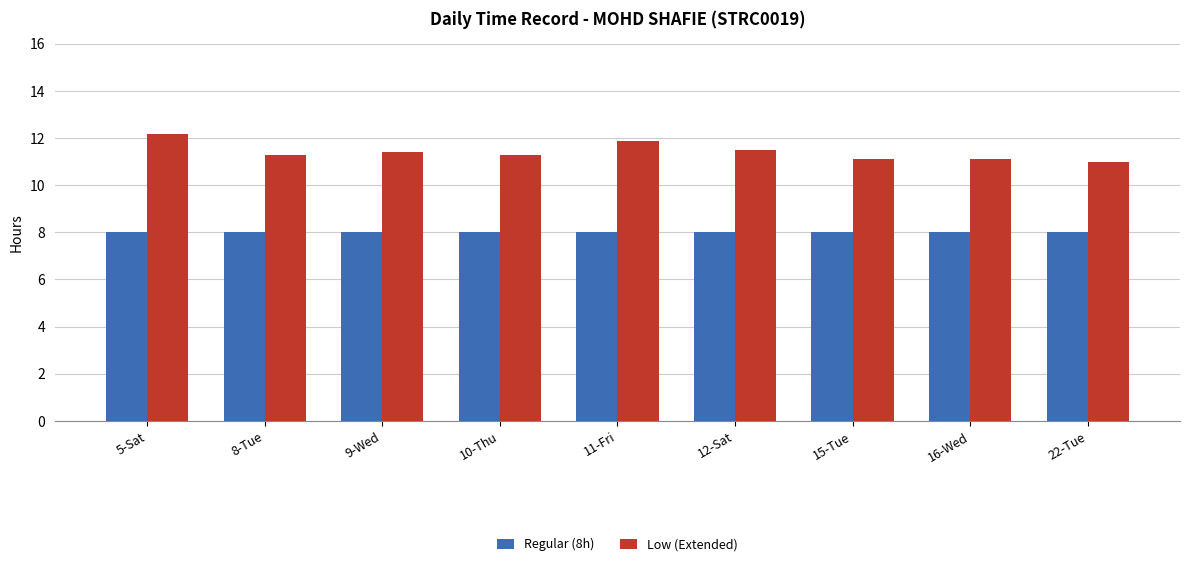

Which series has the largest total across all categories?

Low (Extended)